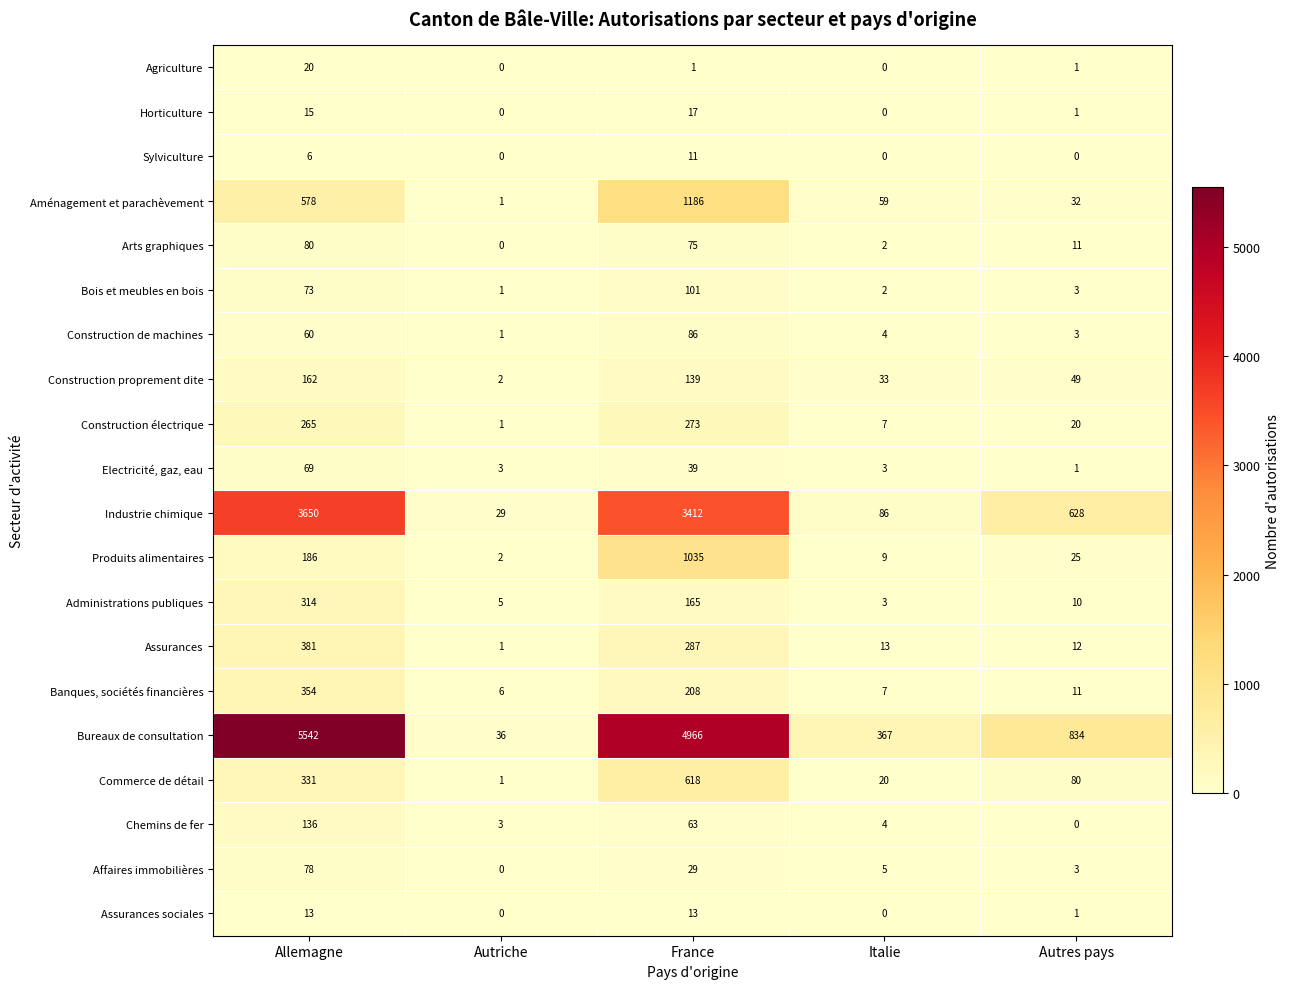

What is the sum of all Construction électrique values?

566